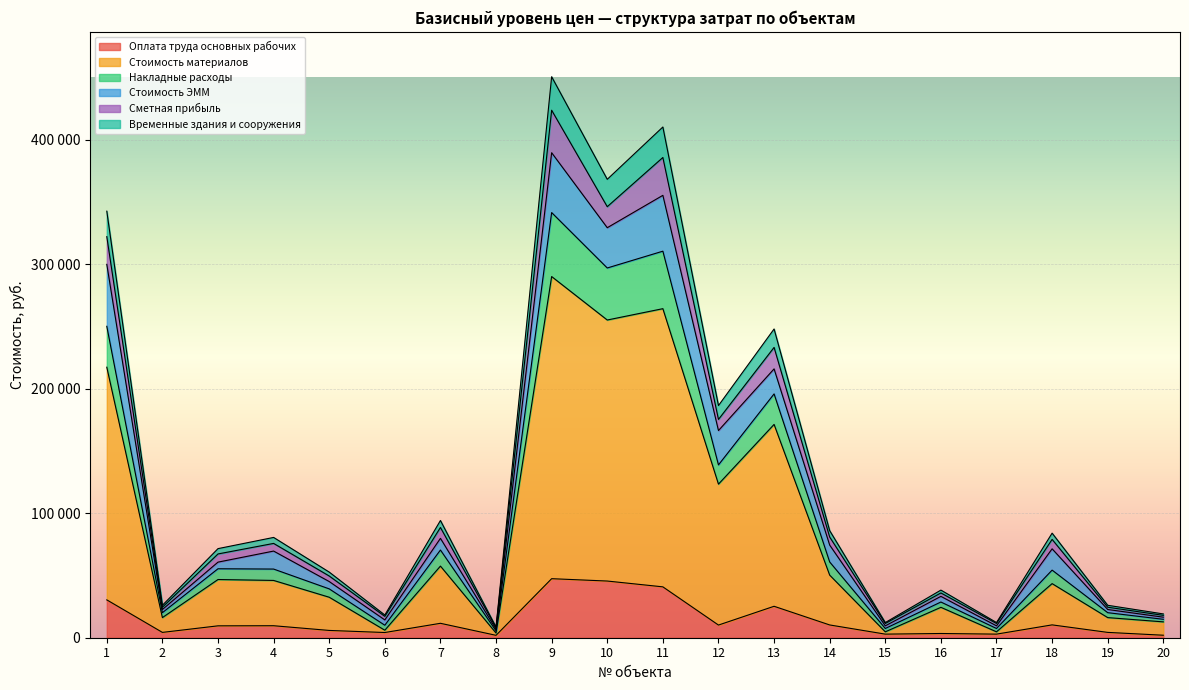

At which category does the chart reach its minimum across all series?

8